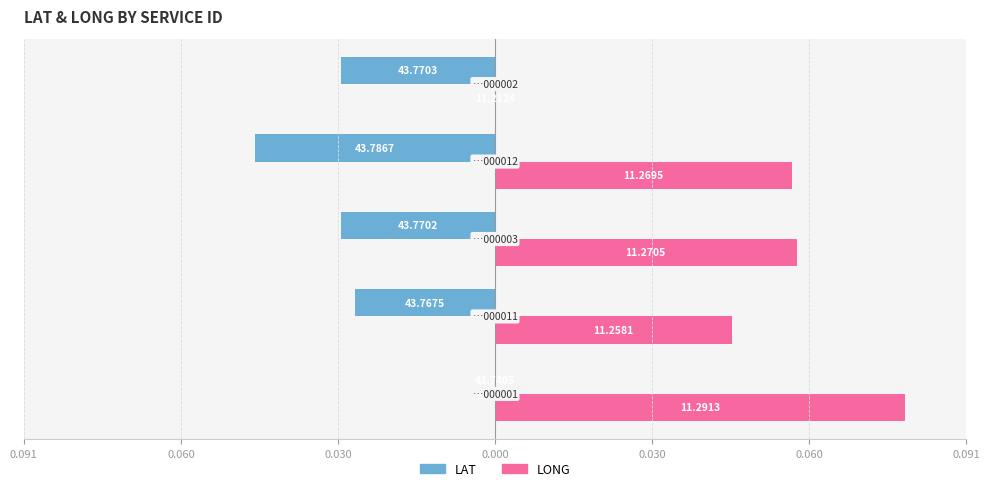

What are all the series names shown in the legend?

LAT, LONG